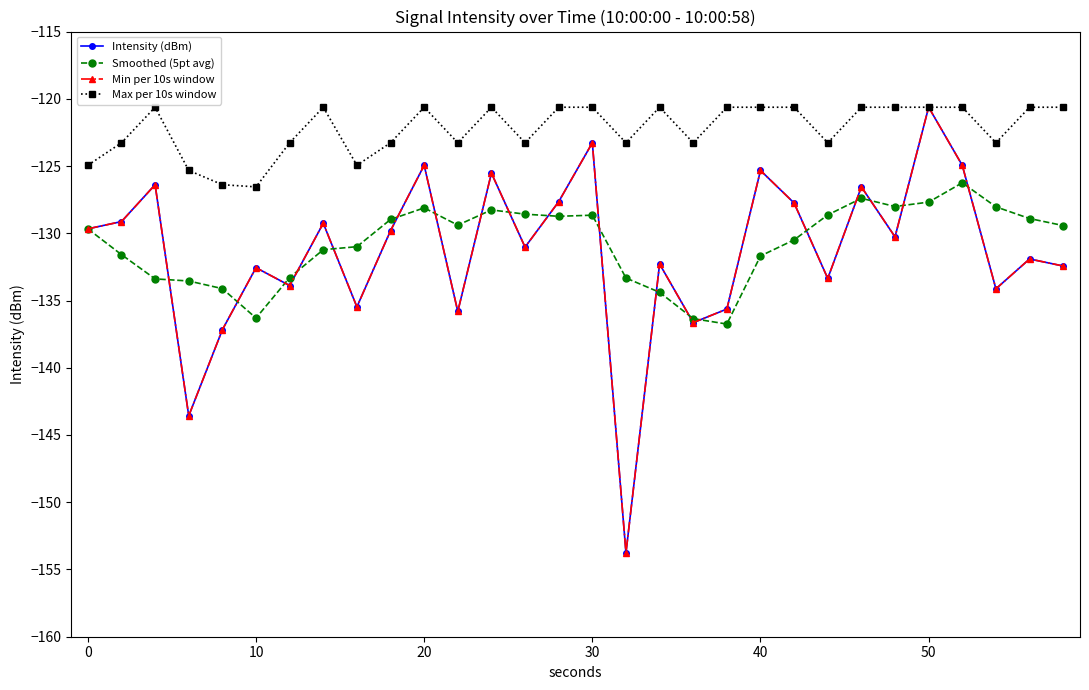

What is the maximum value for Intensity (dBm)?

-120.6